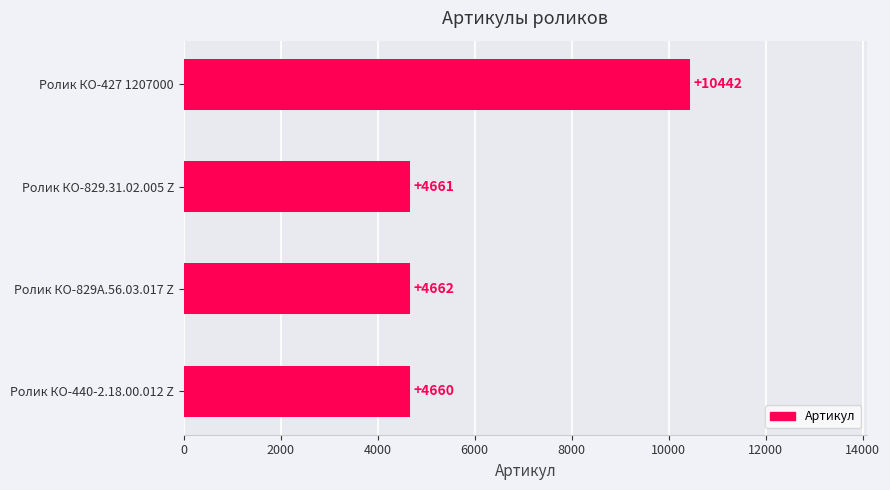

Approximately how many times larger is the value at Ролик КО-440-2.18.00.012 Z compared to Ролик КО-829.31.02.005 Z?

1.0